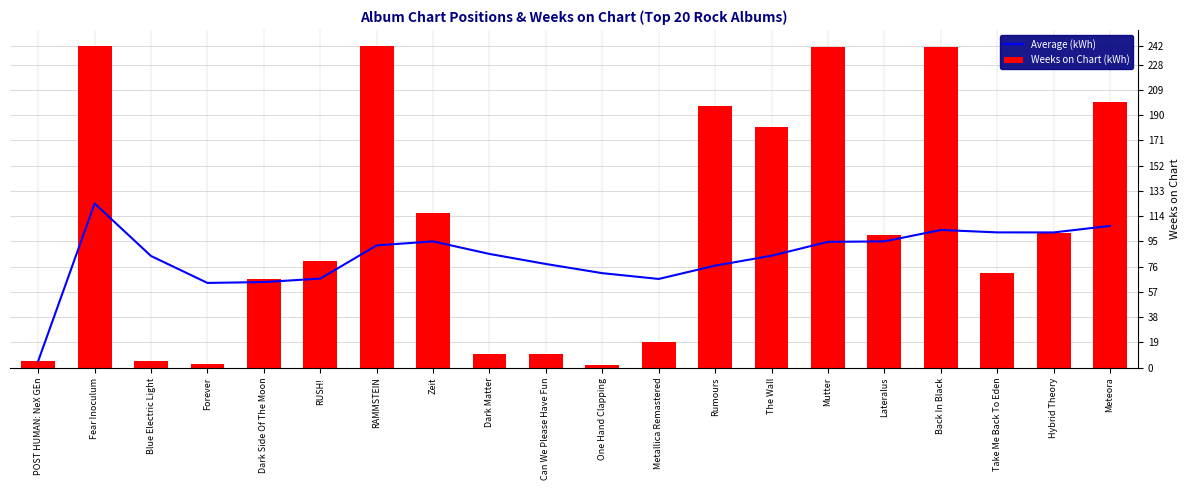

Which category has the lowest value across all series?

One Hand Clapping